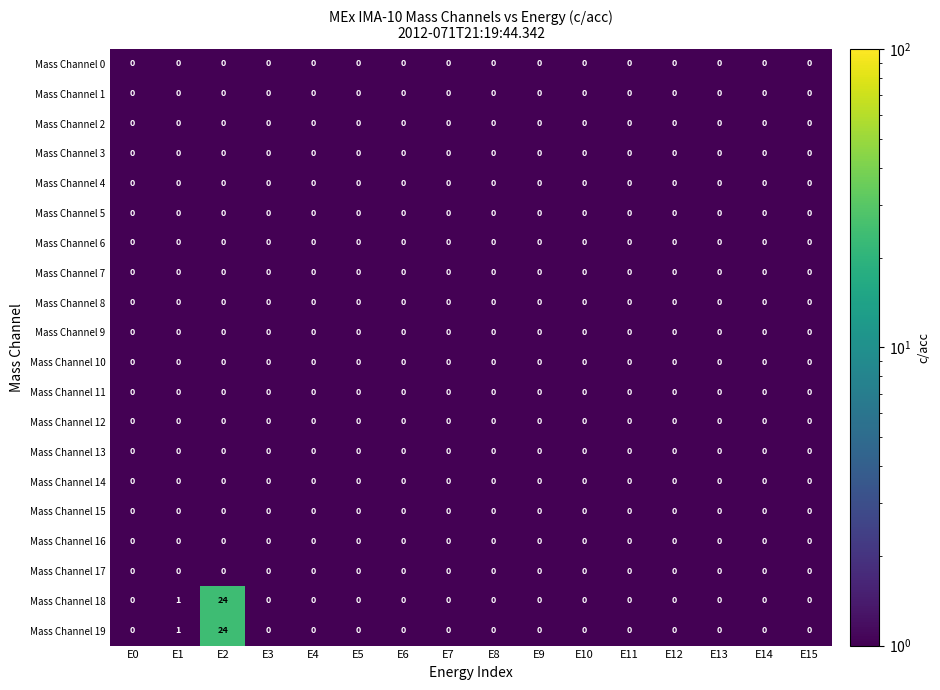

Is it true that Mass Channel 2 equals 0 at E6?

True